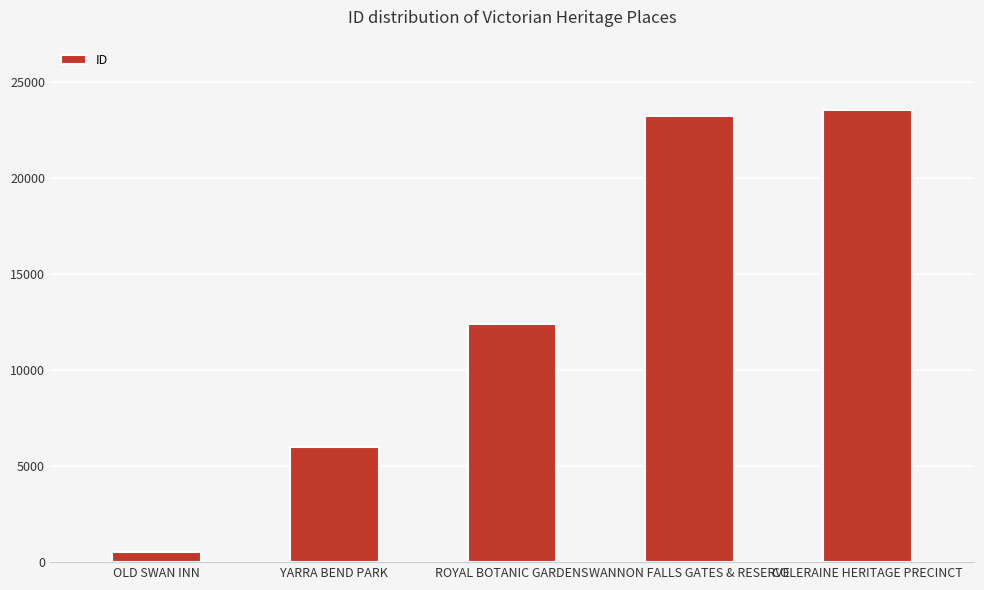

What is the sum of the values at ROYAL BOTANIC GARDENS and OLD SWAN INN?

12918